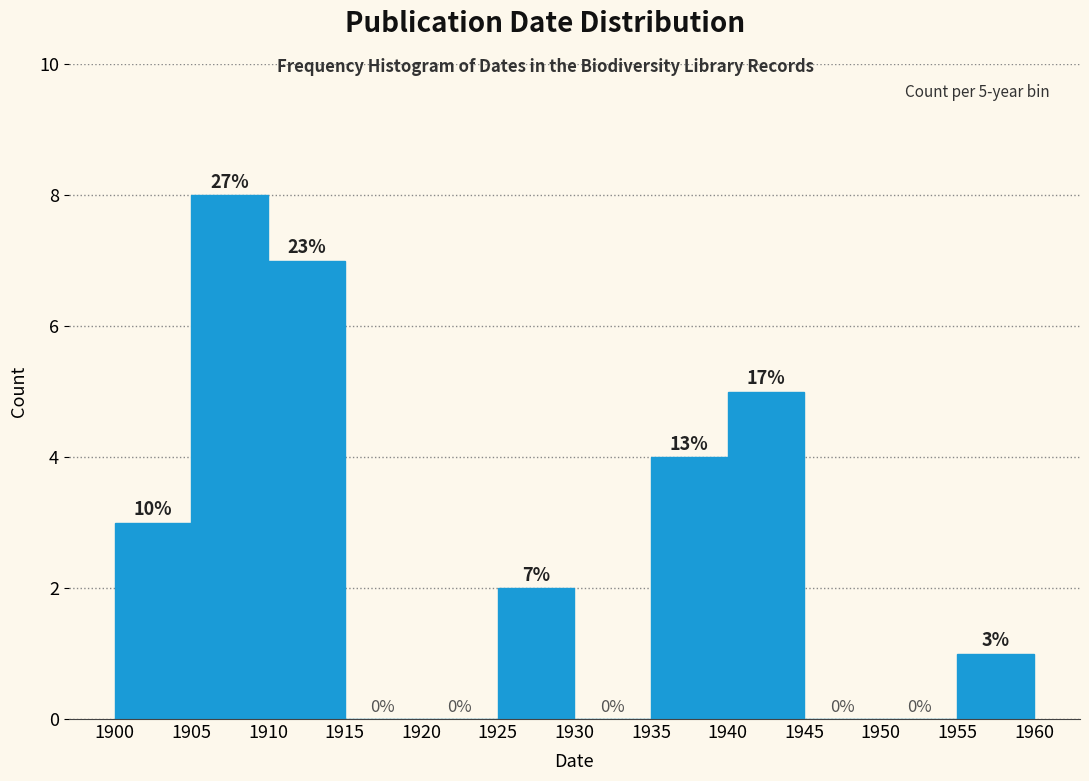

Which range on the x-axis has the tallest bar?

1905 to 1910